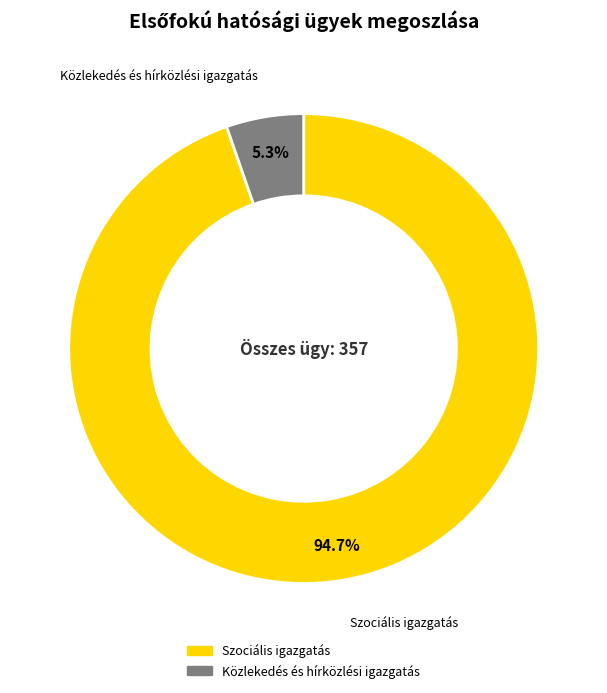

What percentage do Szociális igazgatás and Közlekedés és hírközlési igazgatás together represent?

100.0%